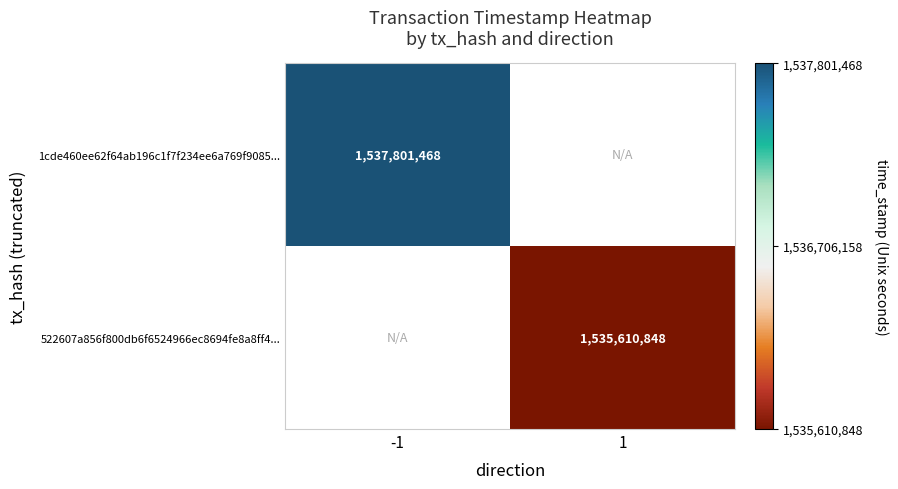

Is it true that 522607a856f800db6f6524966ec8694fe8a8ff4... equals 2089659263.2 at 1?

False